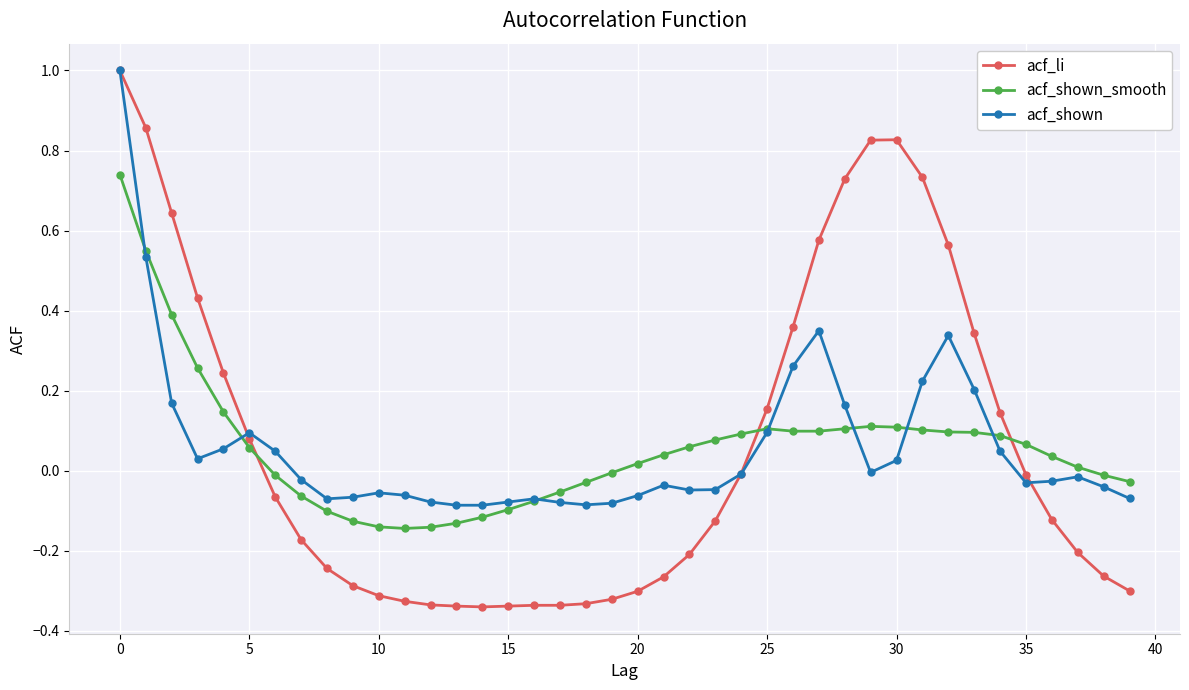

Does the chart have visible grid lines?

Yes